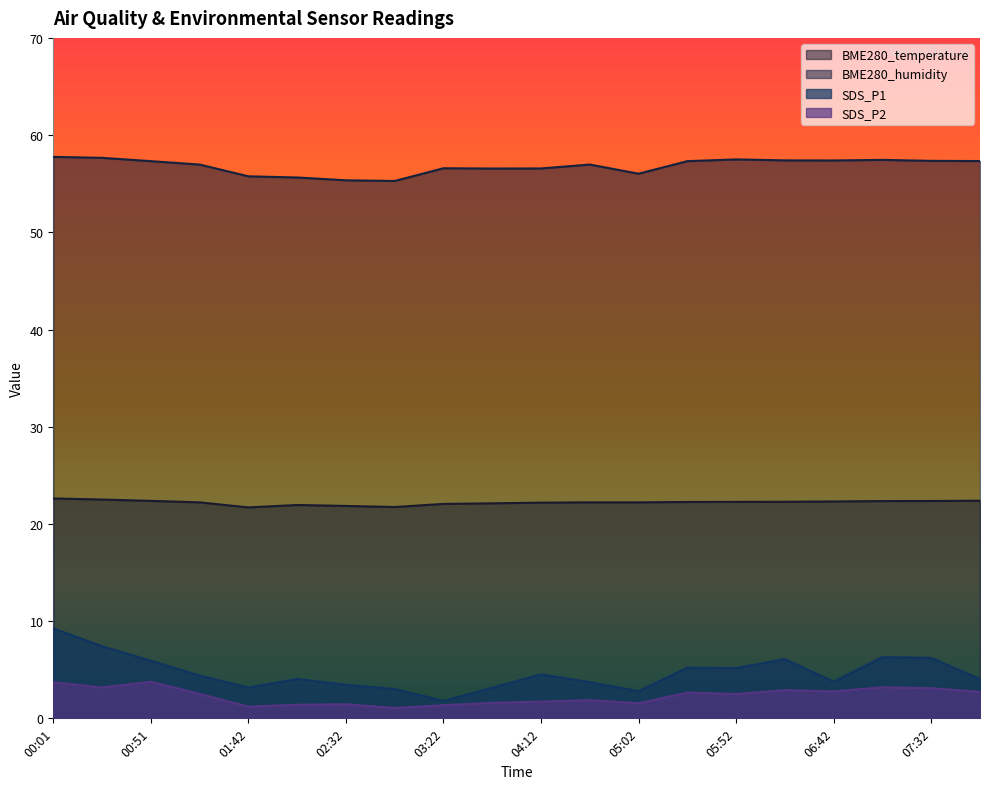

What is the label of the 3rd point from the left?

00:51